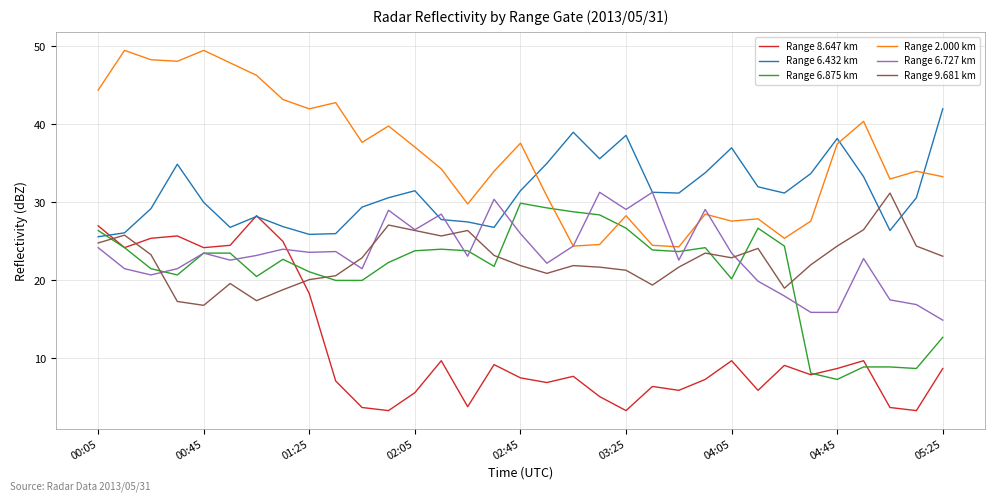

True or false: Range 9.681 km and Range 6.875 km cross at least once.

True